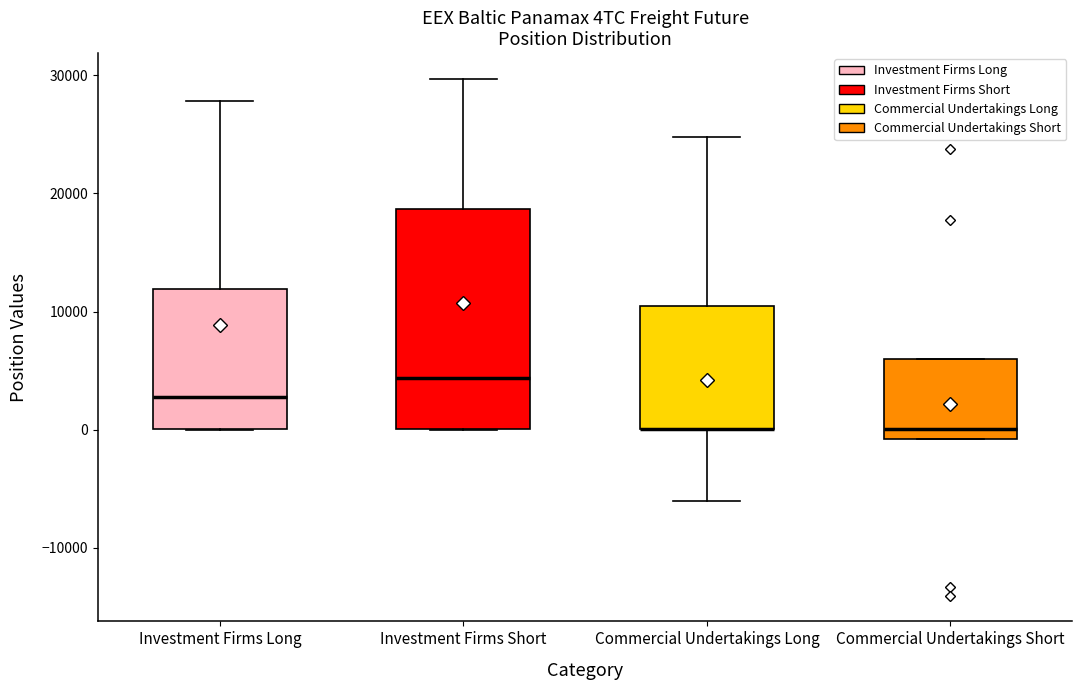

Comparing the boxes themselves (not the whiskers), which one is the tallest?

Investment Firms Short